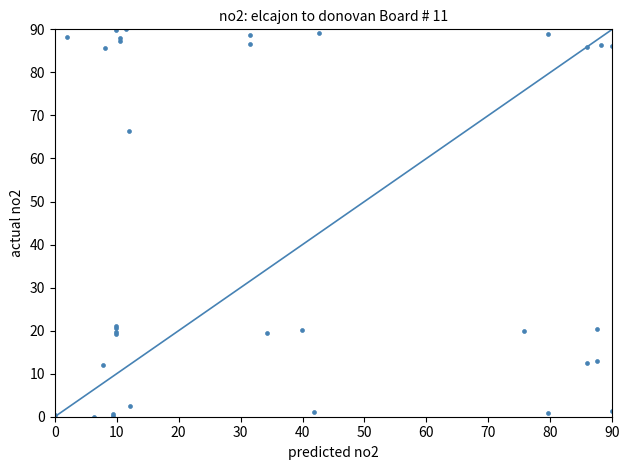

What Y value in the scatter plot is closest to 45?

66.4